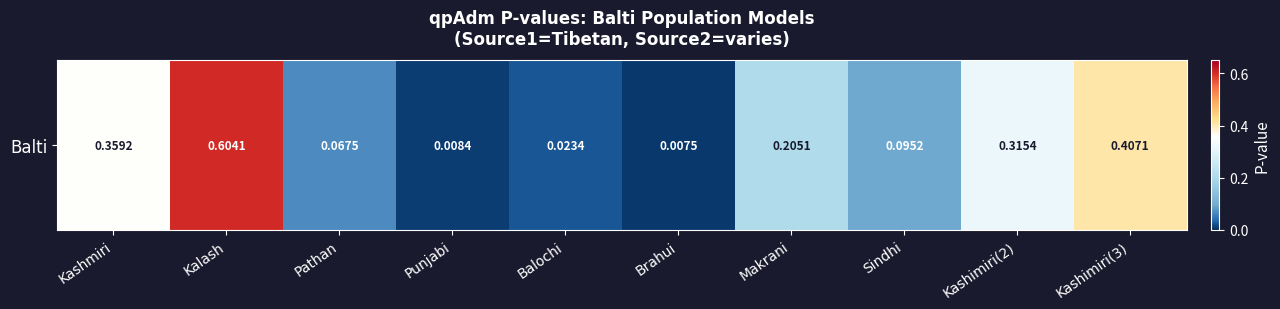

Rank the categories by value from highest to lowest.

Kalash, Kashimiri(3), Kashmiri, Kashimiri(2), Makrani, Sindhi, Pathan, Balochi, Punjabi, Brahui